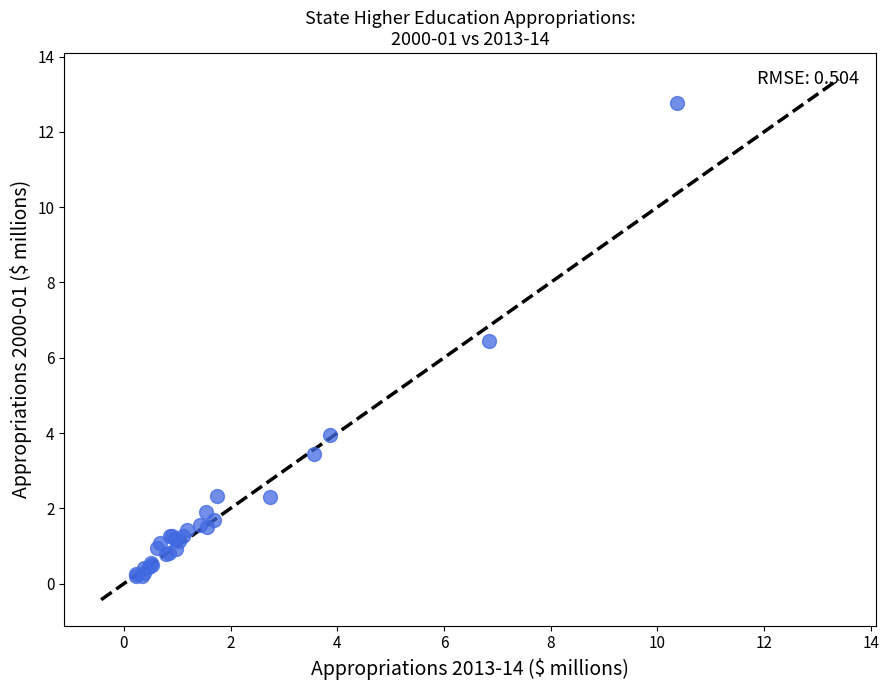

What Y value in the scatter plot is closest to 6?

6.5